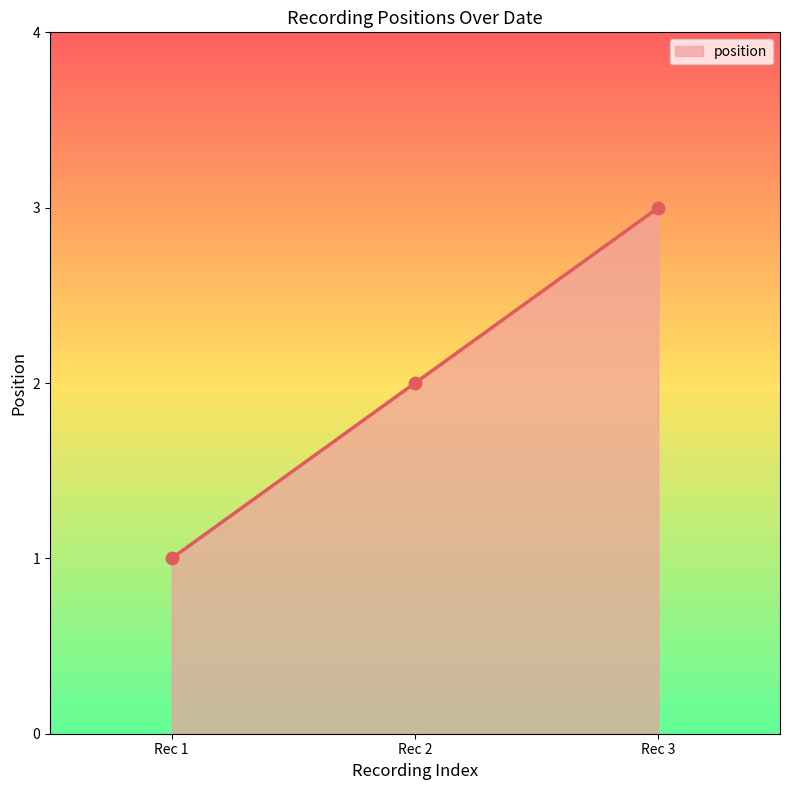

What is the ratio of the value at Rec 3 to the value at Rec 1?

3.0